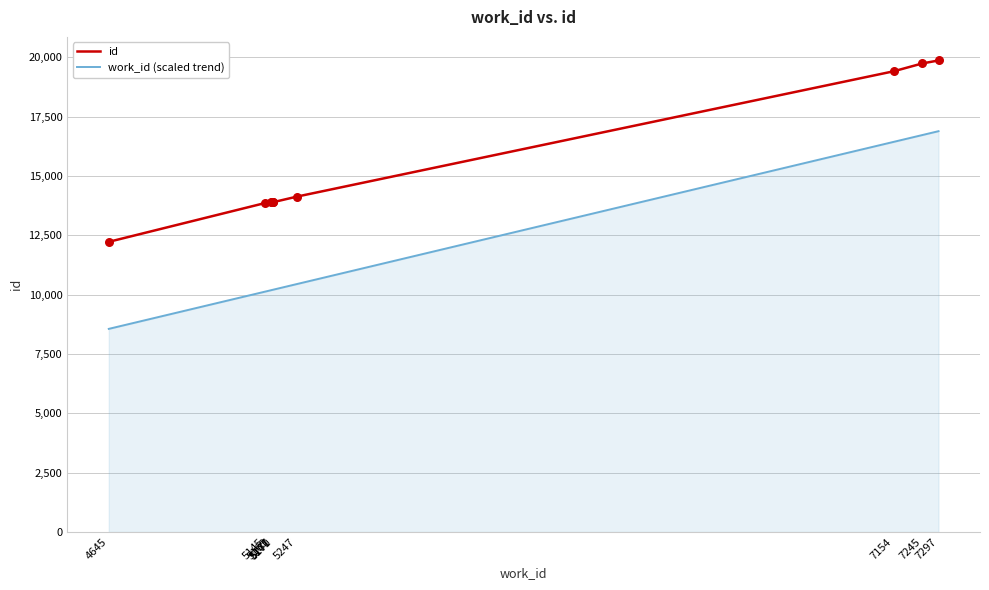

Is the value of id at 5247 greater than the value of work_id (scaled trend) at 7154?

No